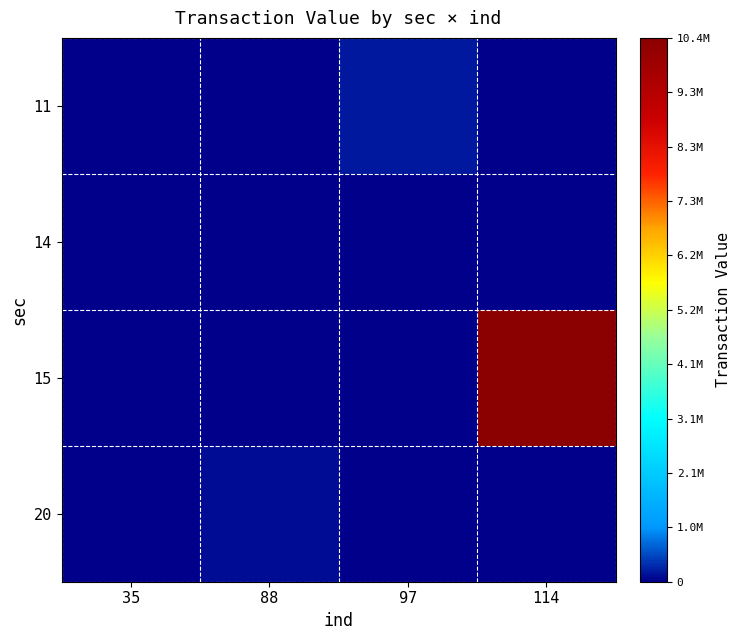

How many distinct data groups are displayed?

4